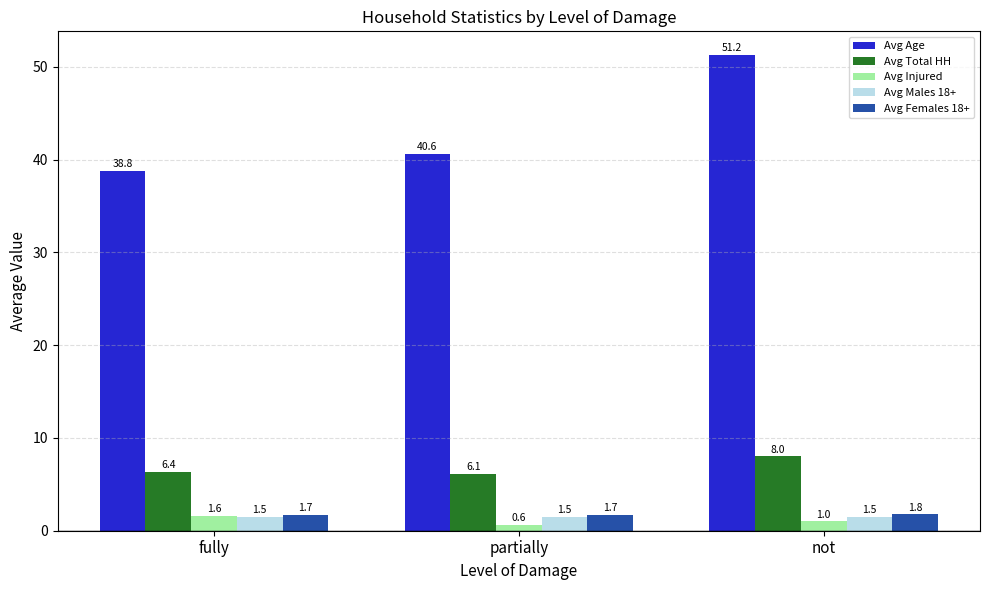

What position from the left is not?

3